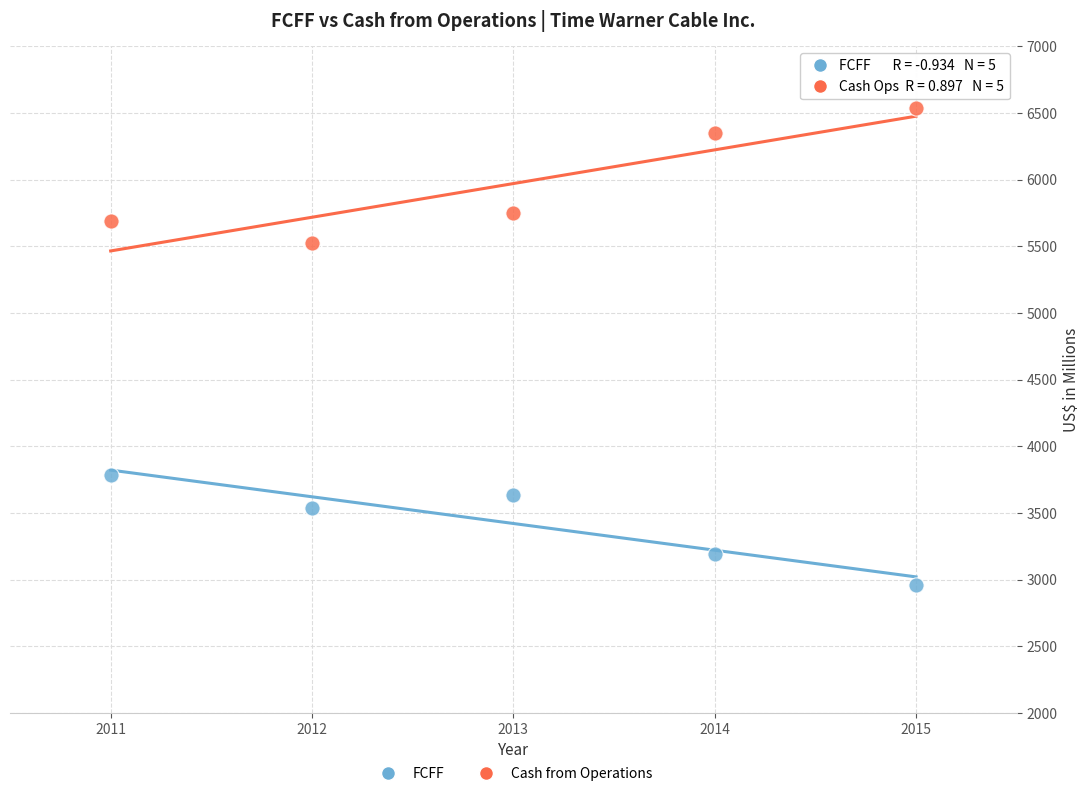

What are all the series names shown in the legend?

FCFF, Cash from Operations